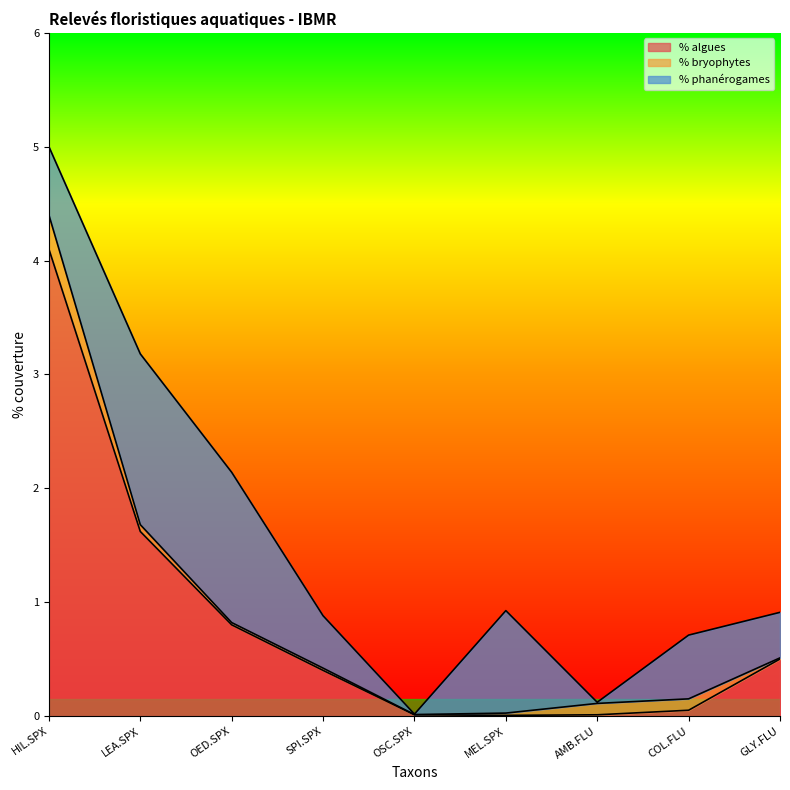

Between OSC.SPX and COL.FLU, which series saw the biggest shift?

% phanérogames